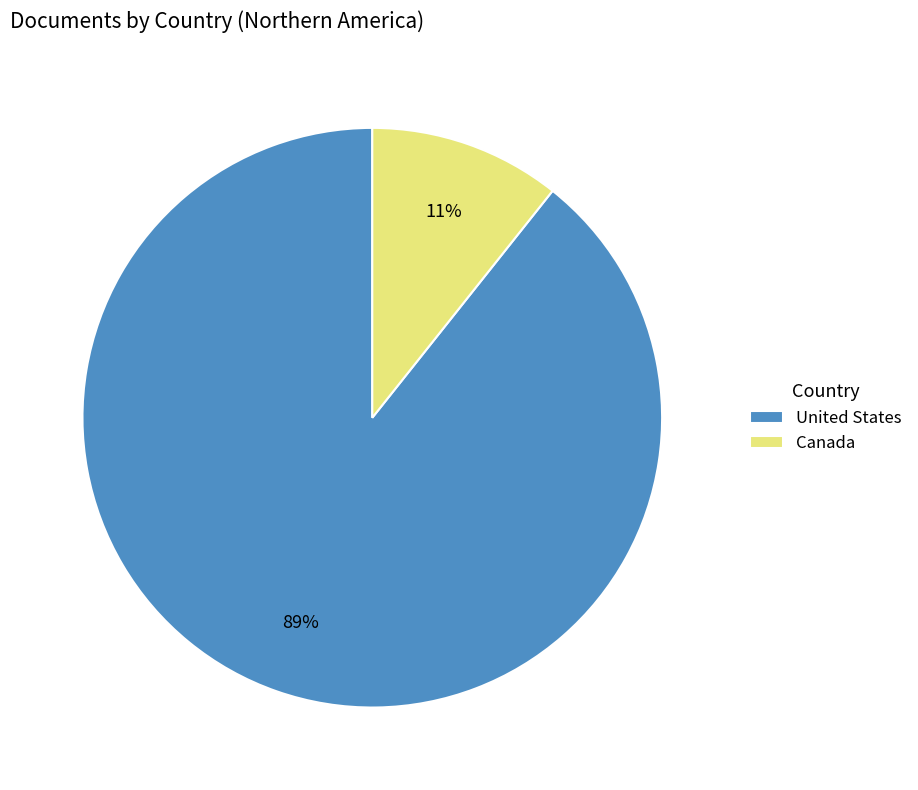

Is it true that United States is 89% of the pie?

True